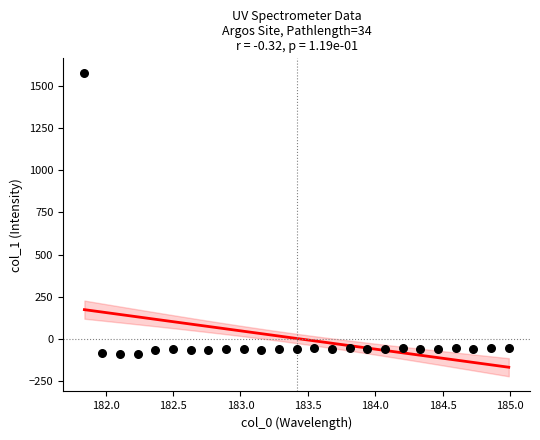

What is the range of Y values (max minus min)?

1659.9